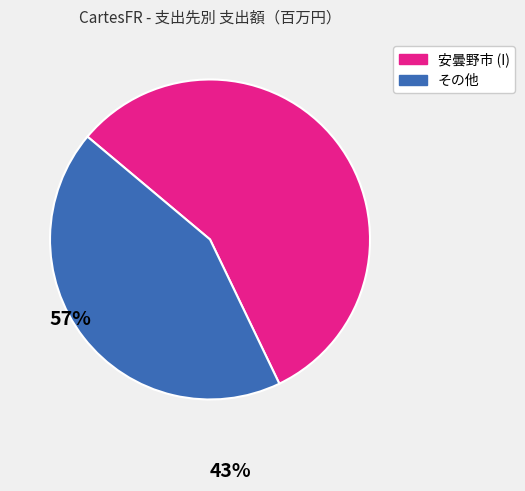

Is there a majority slice in this chart?

Yes